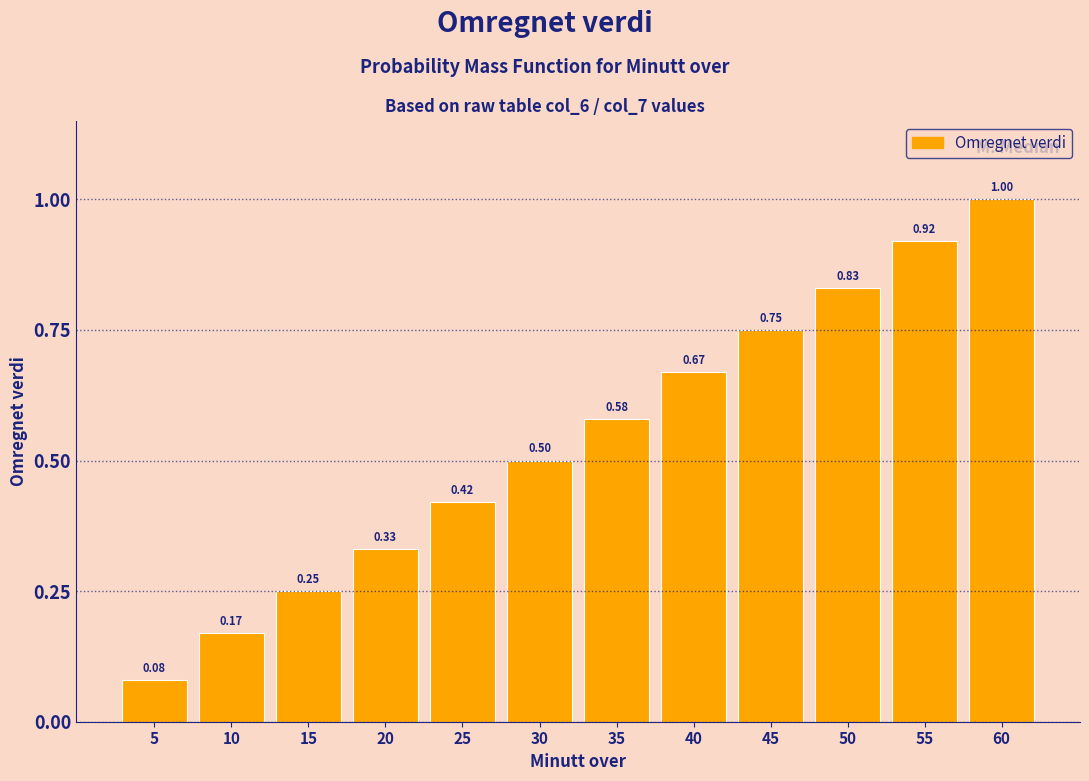

List the labels in order of value, smallest first.

5, 10, 15, 20, 25, 30, 35, 40, 45, 50, 55, 60